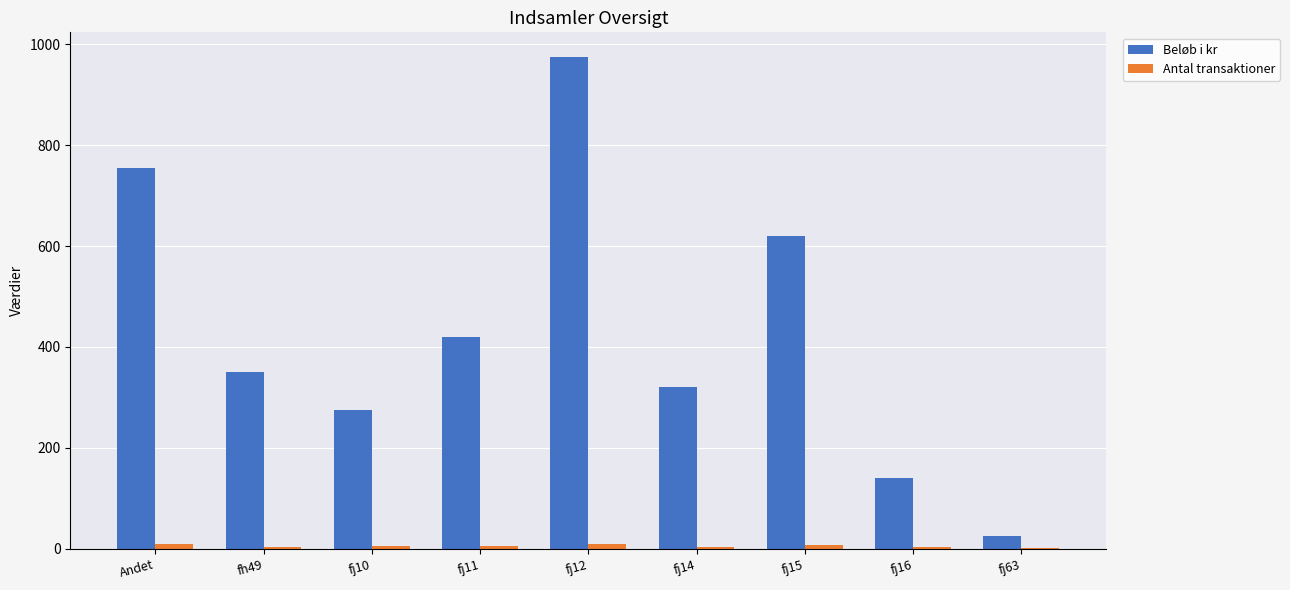

What is the sum of all Beløb i kr values?

3880